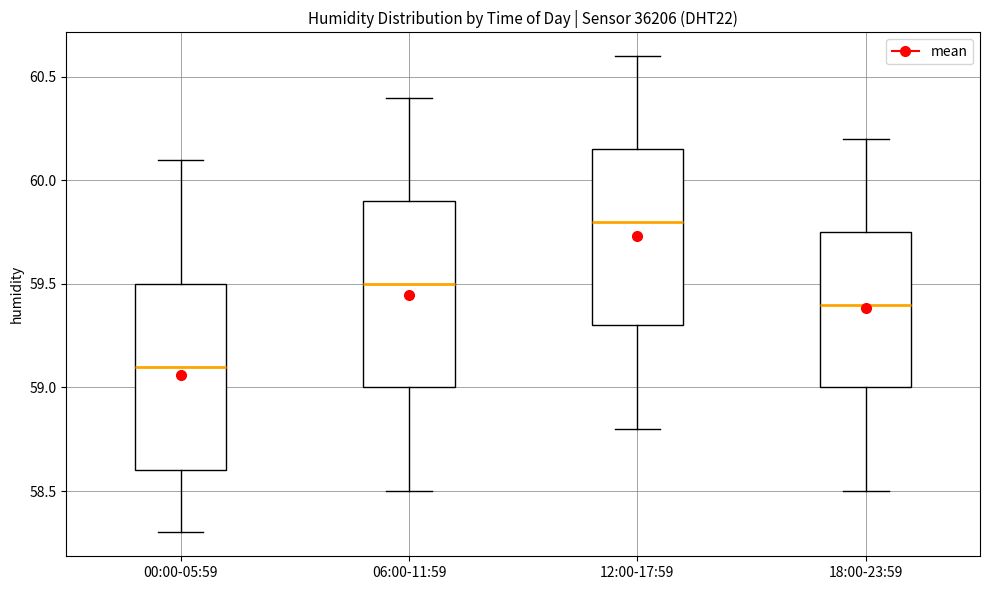

Reading left to right, transcribe this box plot: for each box, give where its median line is, the range the box spans, and where its two whiskers end, as read against the y-axis. The values are not printed on the chart, so give them approximately, as read against the axis.

00:00-05:59: median 59.10, box 58.60 to 59.50, whiskers 58.30 to 60.10
06:00-11:59: median 59.50, box 59.00 to 59.90, whiskers 58.50 to 60.40
12:00-17:59: median 59.80, box 59.30 to 60.15, whiskers 58.80 to 60.60
18:00-23:59: median 59.40, box 59.00 to 59.75, whiskers 58.50 to 60.20